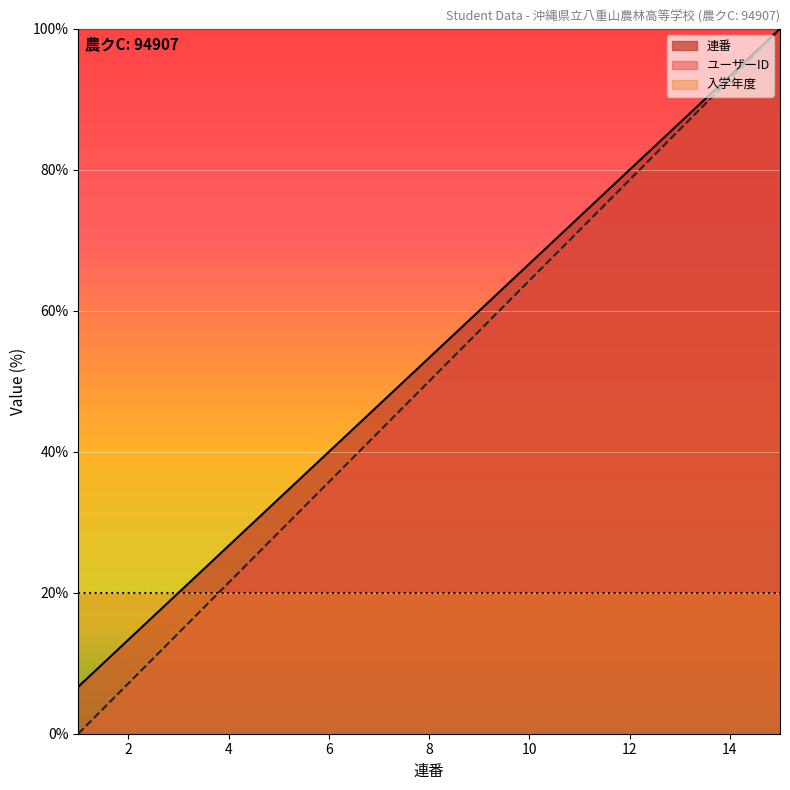

Is the value of 連番 at 3 greater than the value of ユーザーID at 2?

Yes